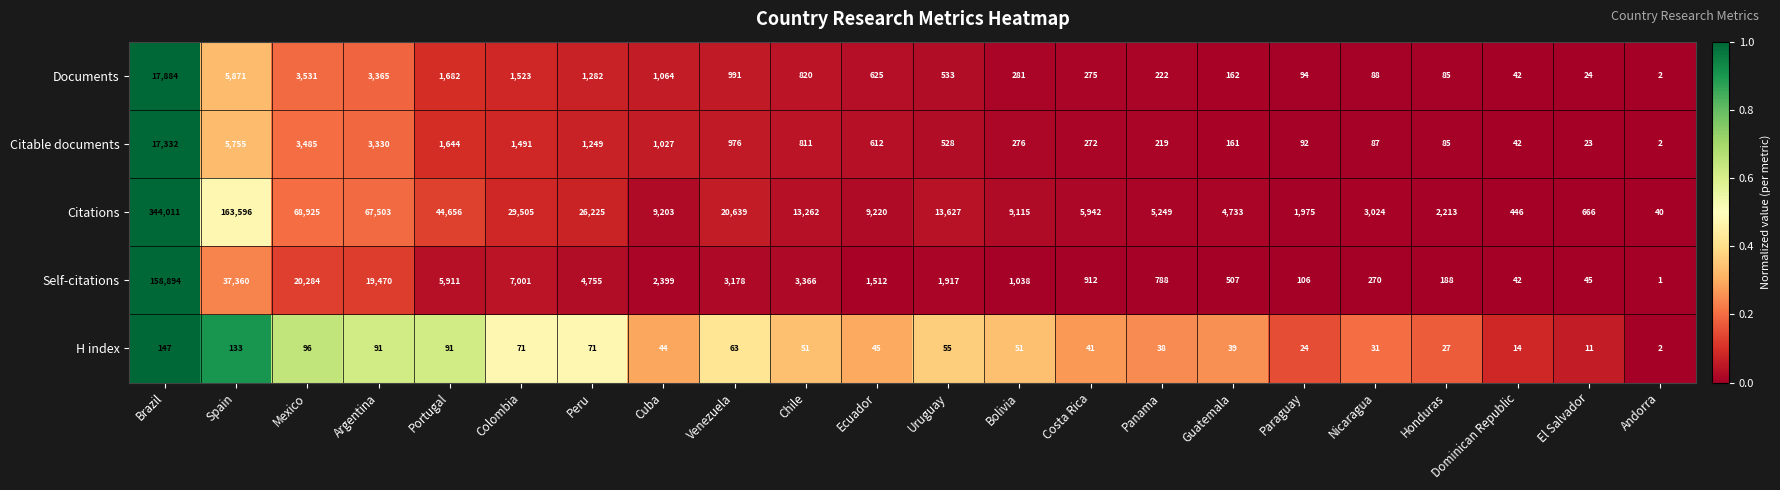

How many categories are shown in the chart?

22